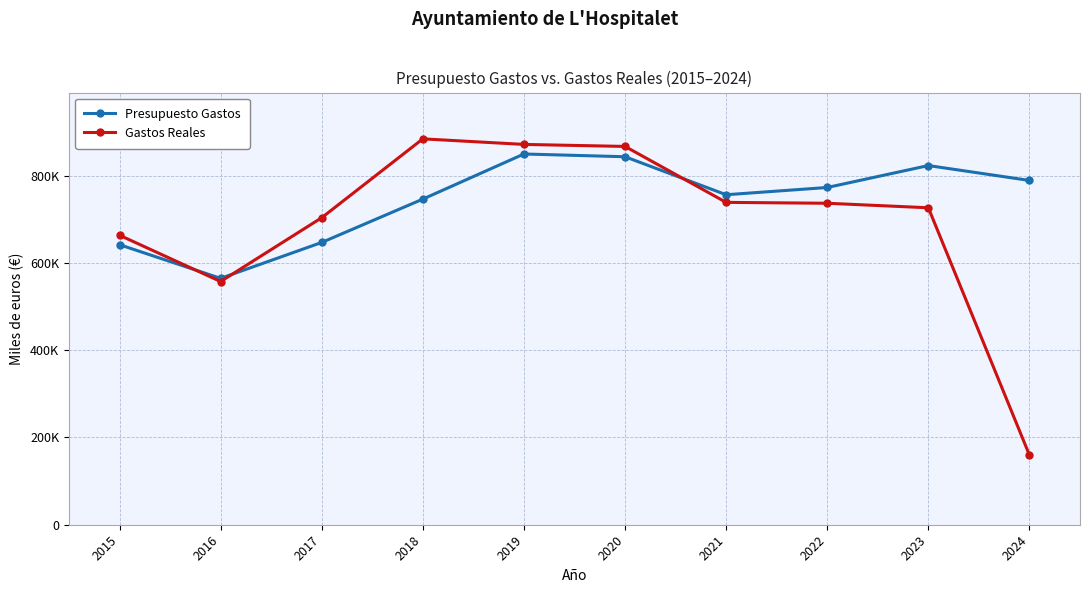

What are all the series names shown in the legend?

Presupuesto Gastos, Gastos Reales